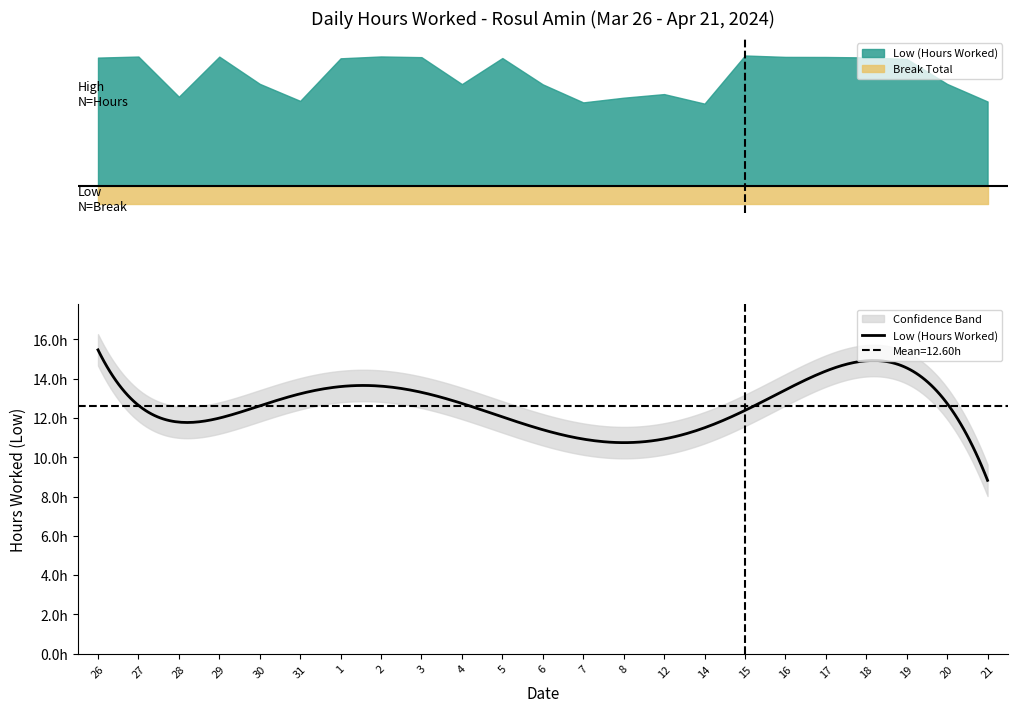

Which category has the lowest value in the Low (Hours Worked) series?

14